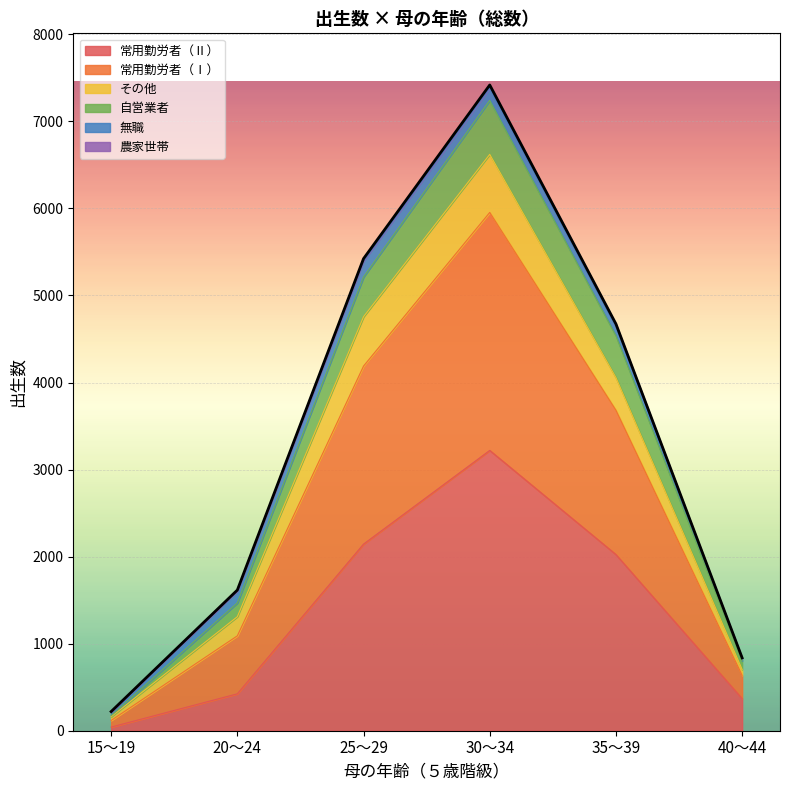

What is the highest value of the 常用勤労者（Ⅱ） series?

3220